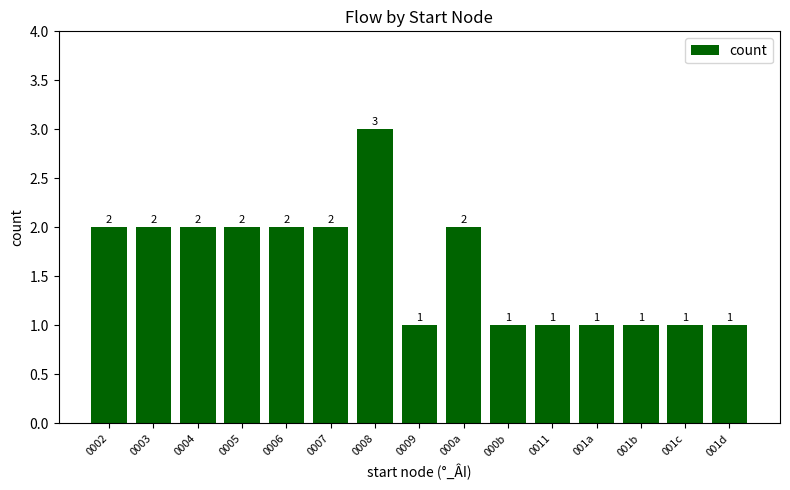

Which has a higher value, 0008 or 000b?

0008